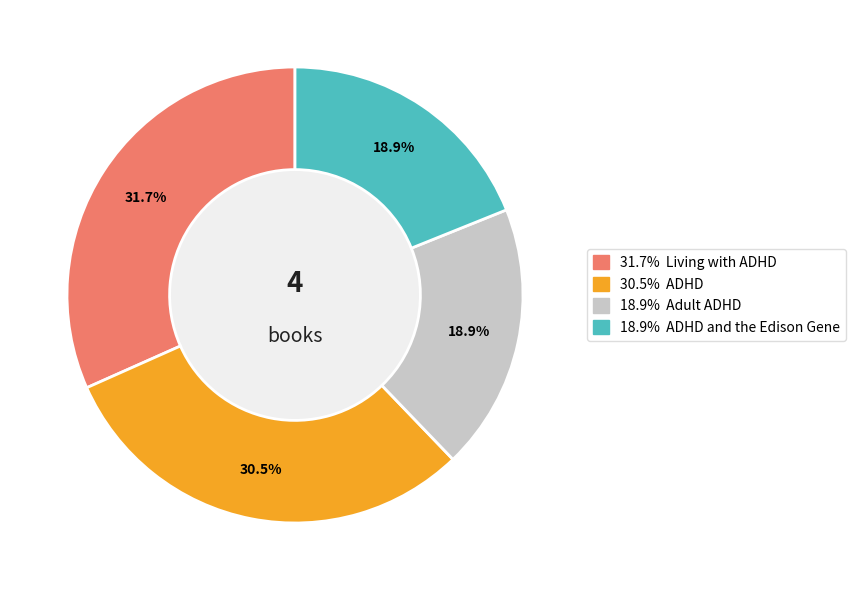

Is there any slice that represents more than half of the pie?

No